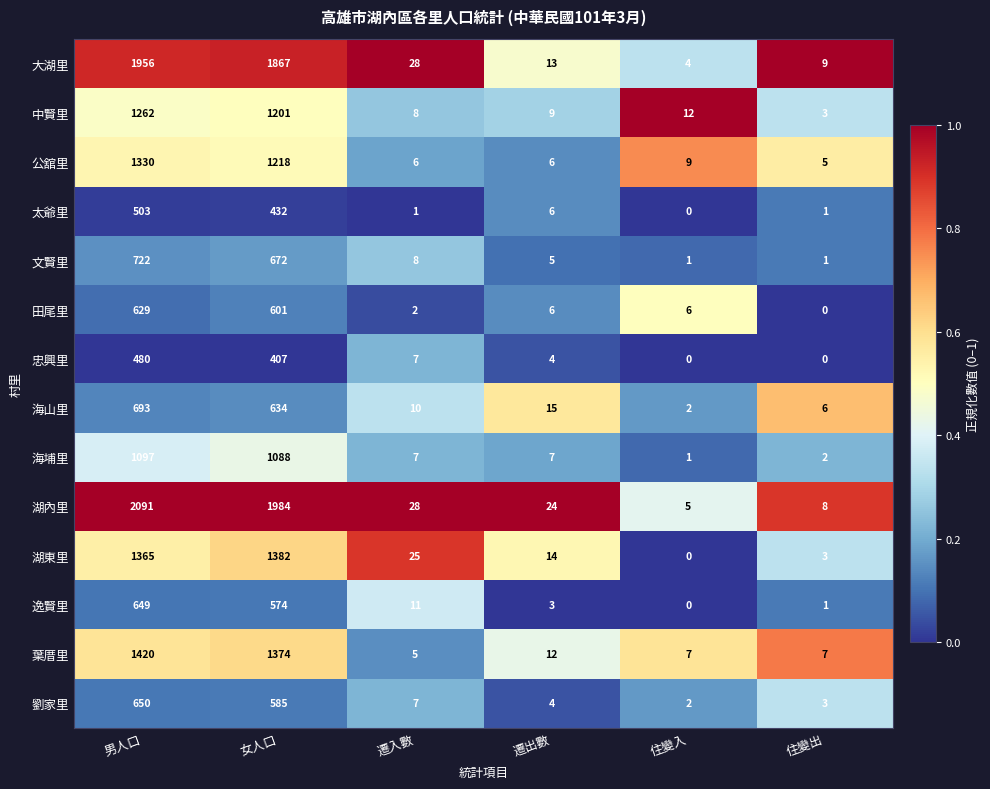

What is the sum of all 田尾里 values?

1244